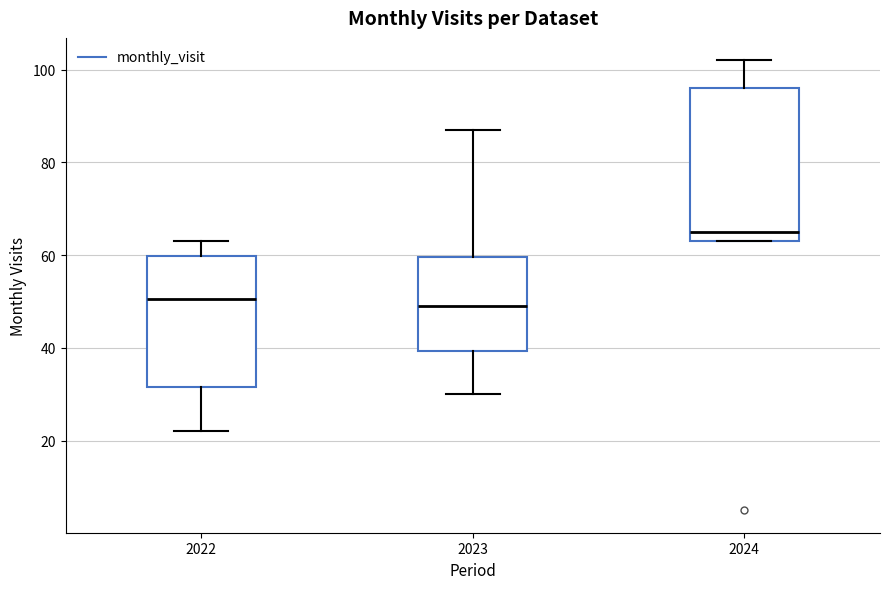

Comparing the boxes themselves (not the whiskers), which one is the tallest?

2024